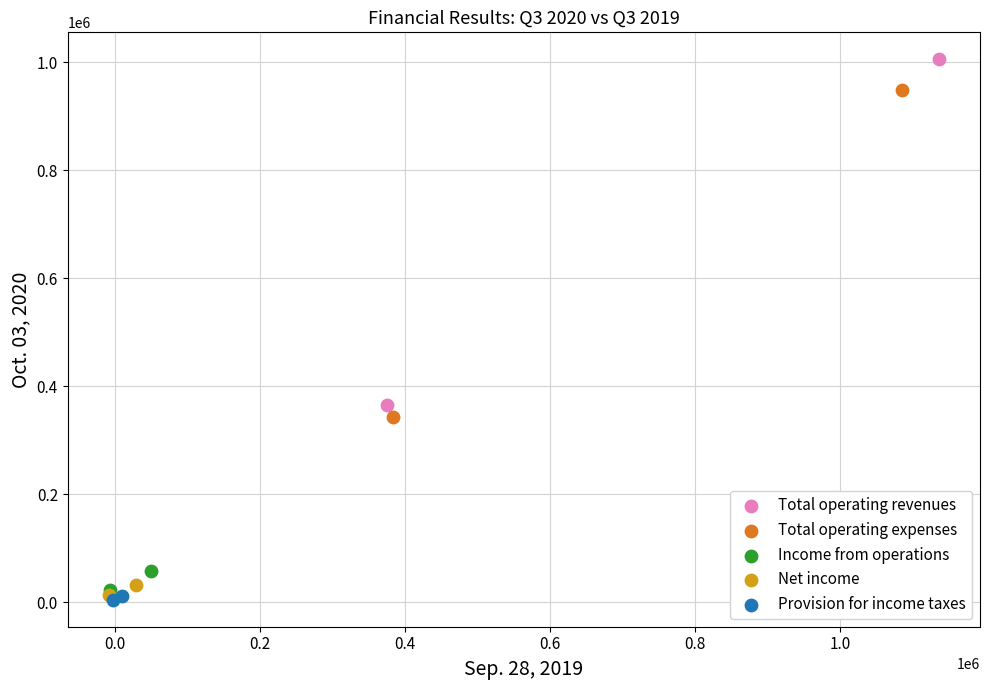

What are all the series names shown in the legend?

Total operating revenues, Total operating expenses, Income from operations, Net income, Provision for income taxes